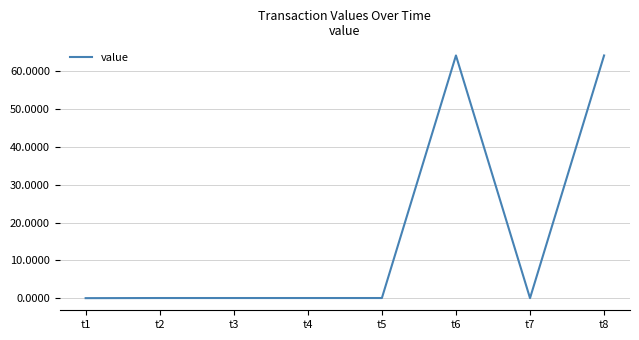

True or false: there are more than 1 points higher than both neighbors.

True